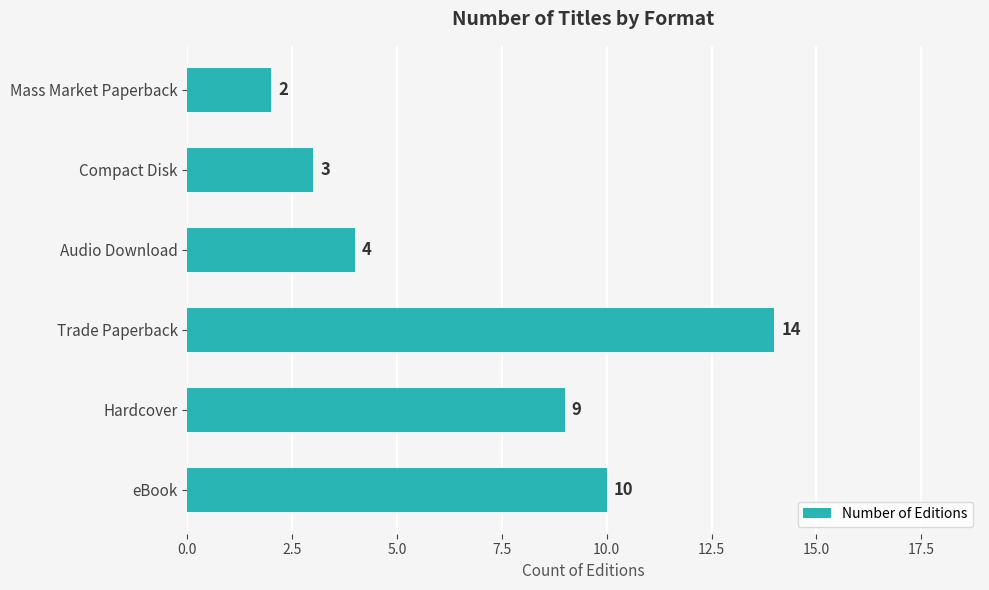

What is the greatest value displayed?

14